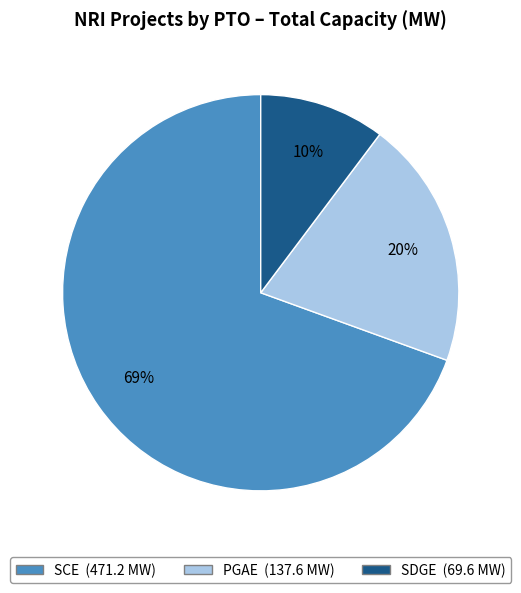

Is there any slice that represents more than half of the pie?

Yes